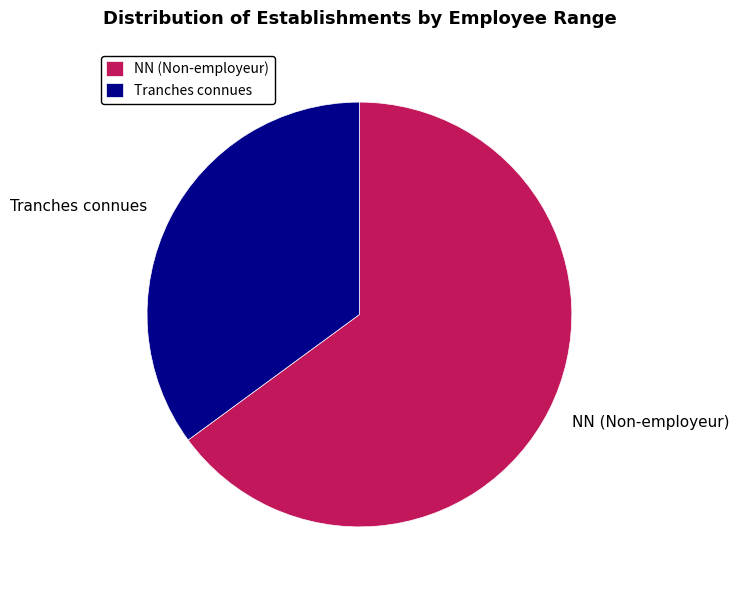

Rank the categories by value from lowest to highest.

Tranches connues, NN (Non-employeur)